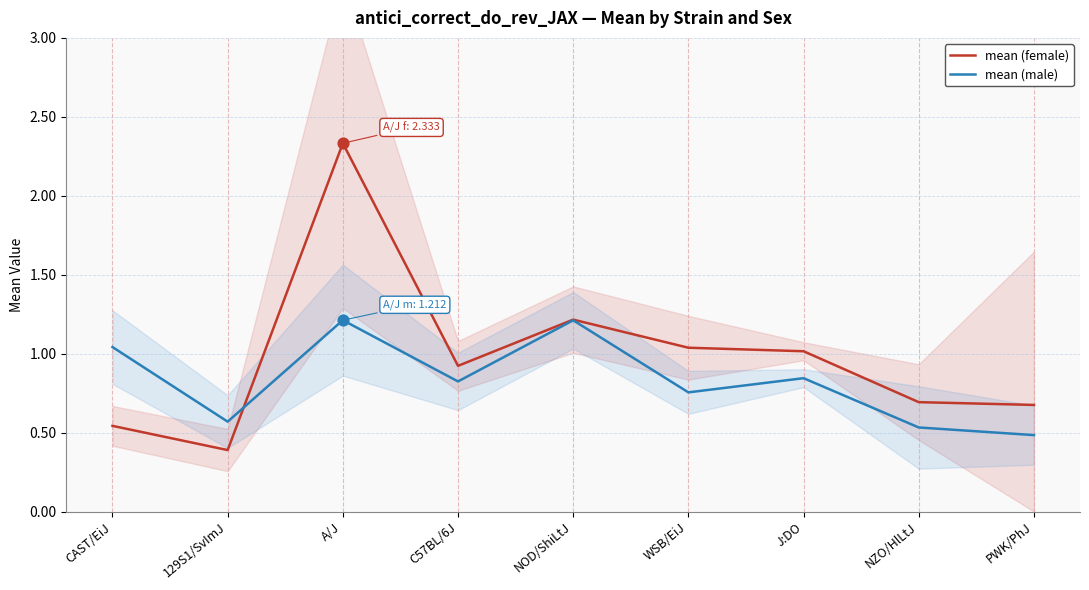

Which series has the widest spread of Y values?

mean (female)